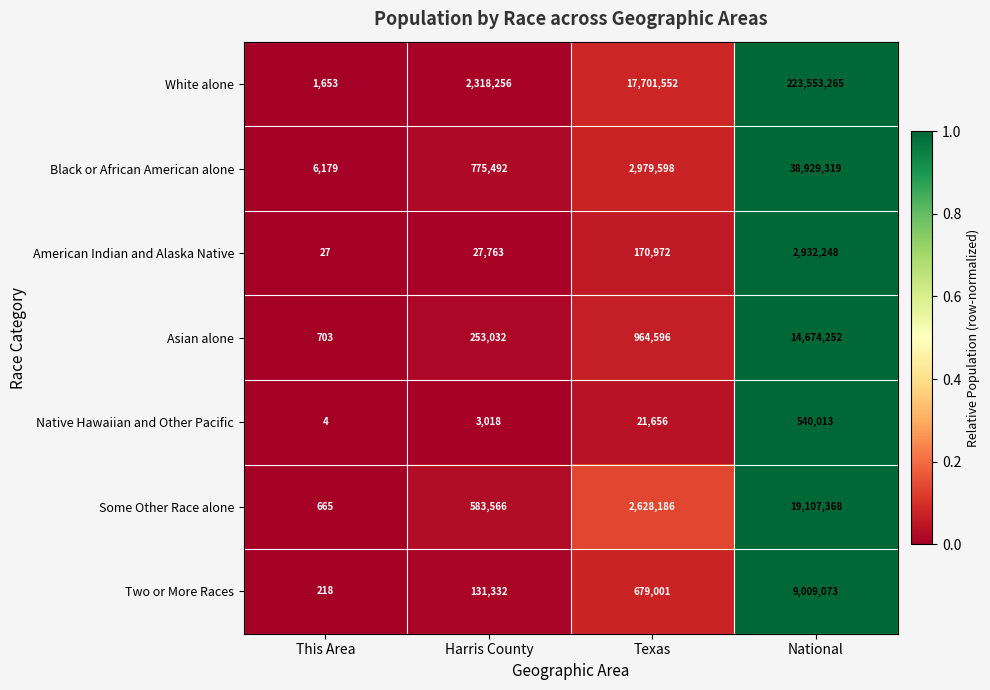

What is the sum of all American Indian and Alaska Native values?

3131010